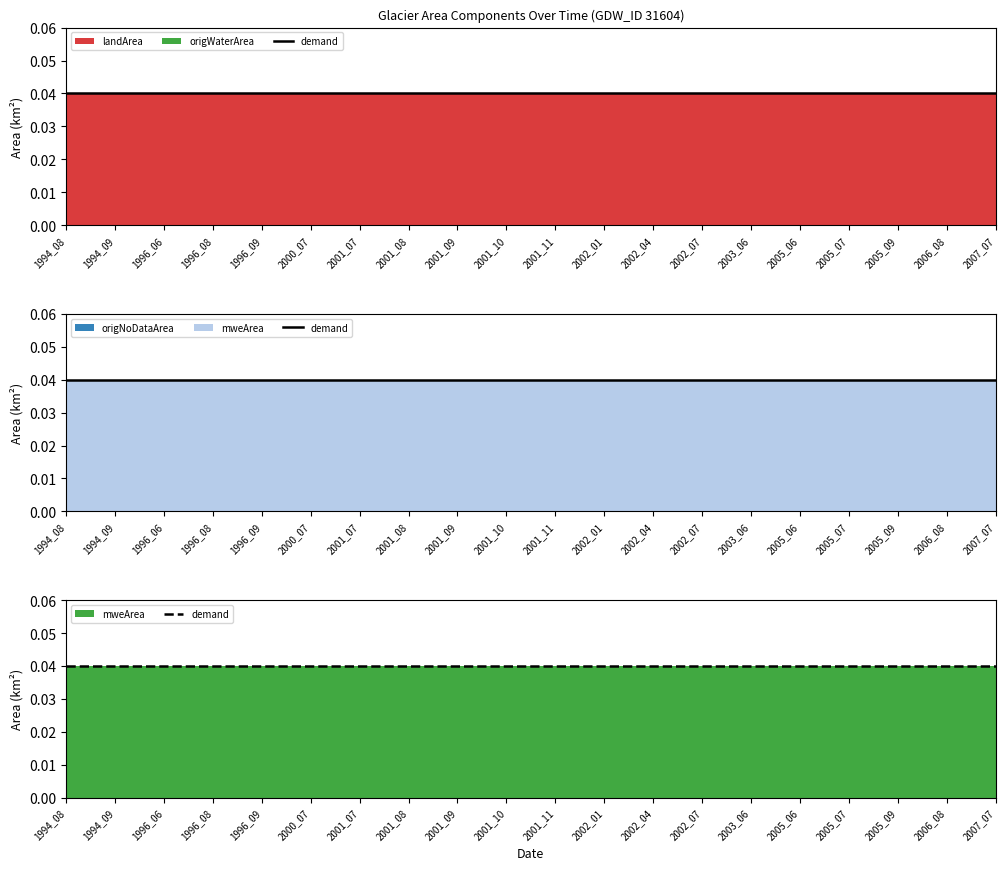

The origNoDataArea series shows 0.0 at 2002_07. True or false?

True